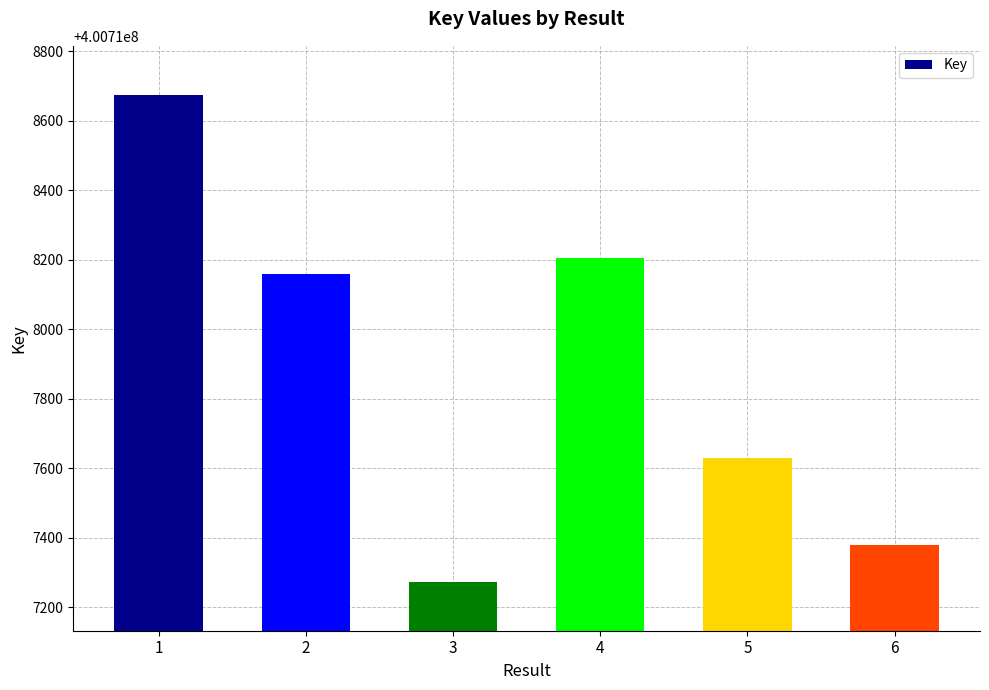

List the labels in order of value, largest first.

1, 4, 2, 5, 6, 3